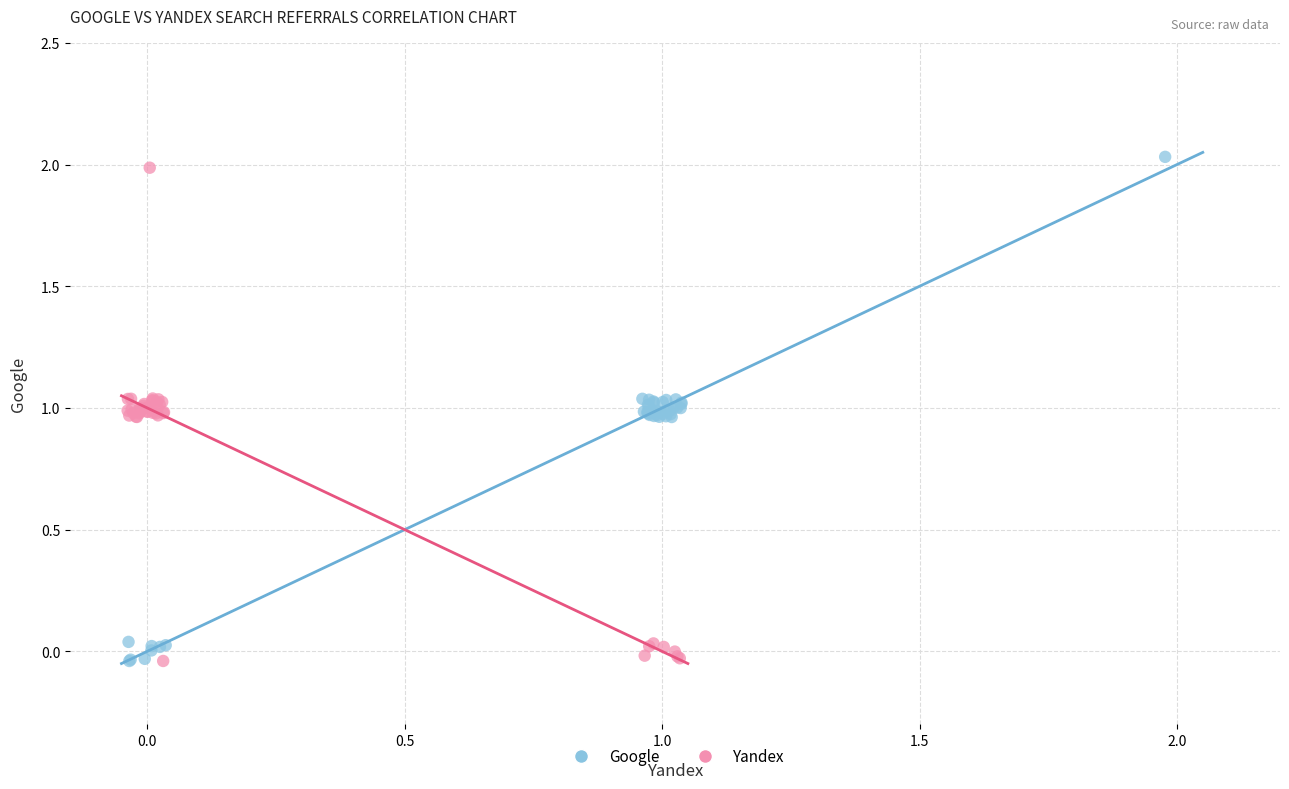

Which series reaches the maximum Y coordinate?

Google